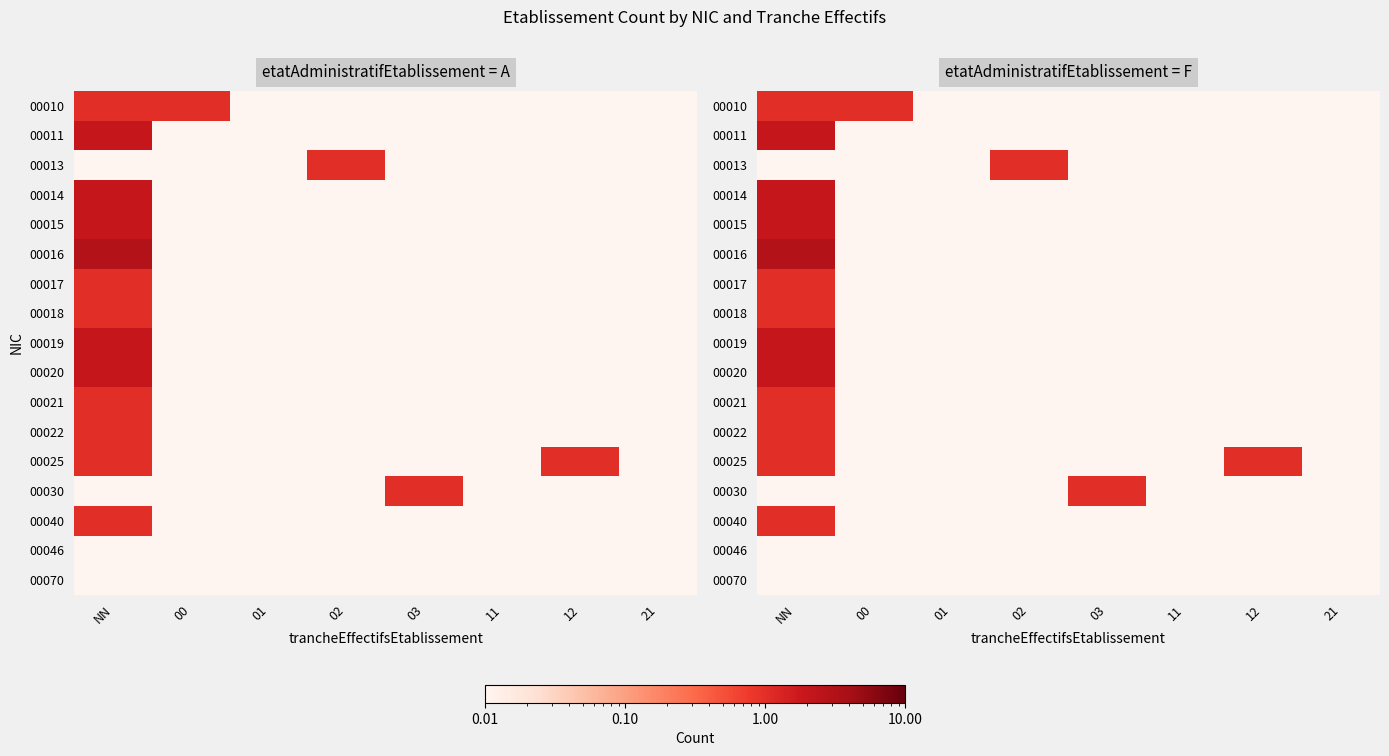

How many categories are shown in the chart?

8